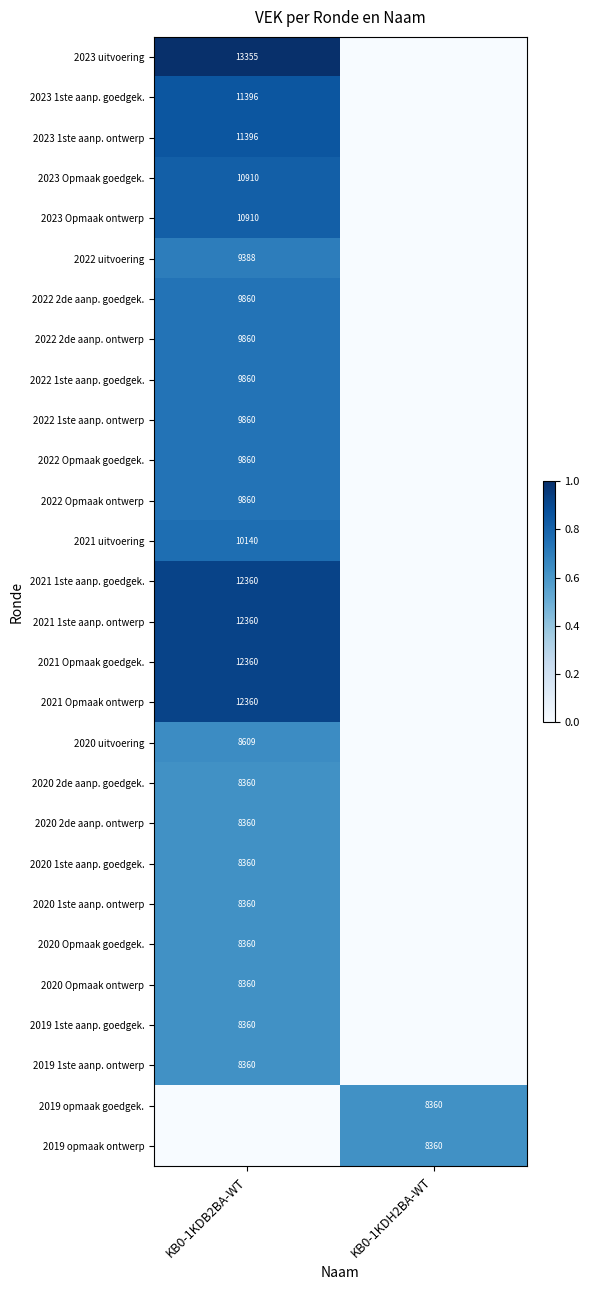

At which category is the sum across all series the highest?

KB0-1KDB2BA-WT